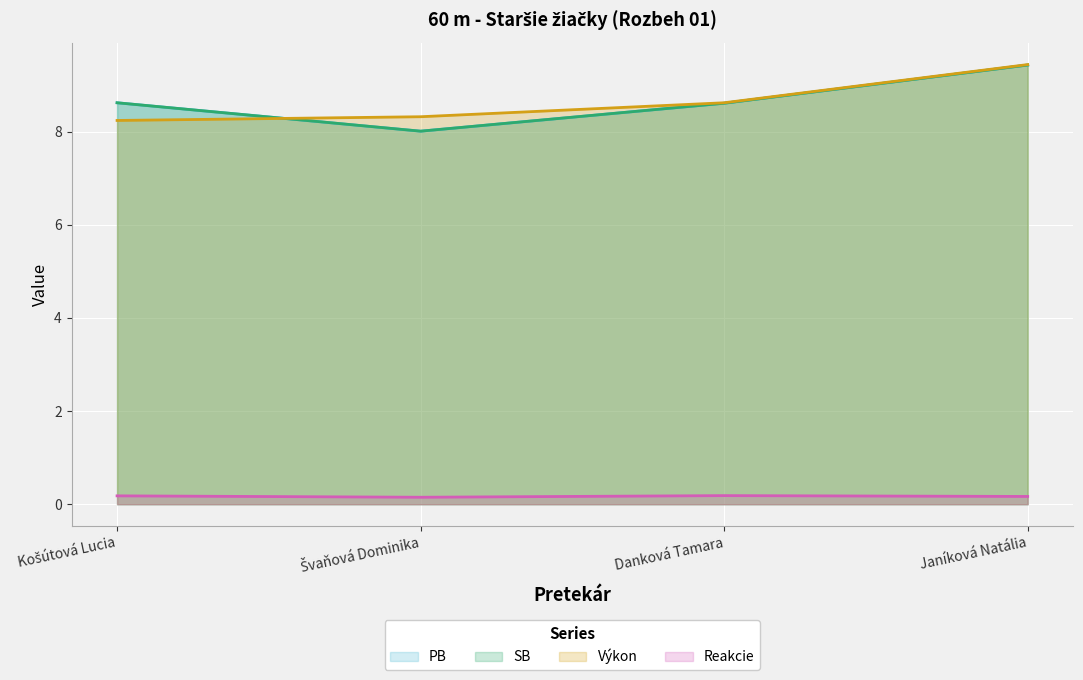

How many times do PB and Výkon cross each other?

1